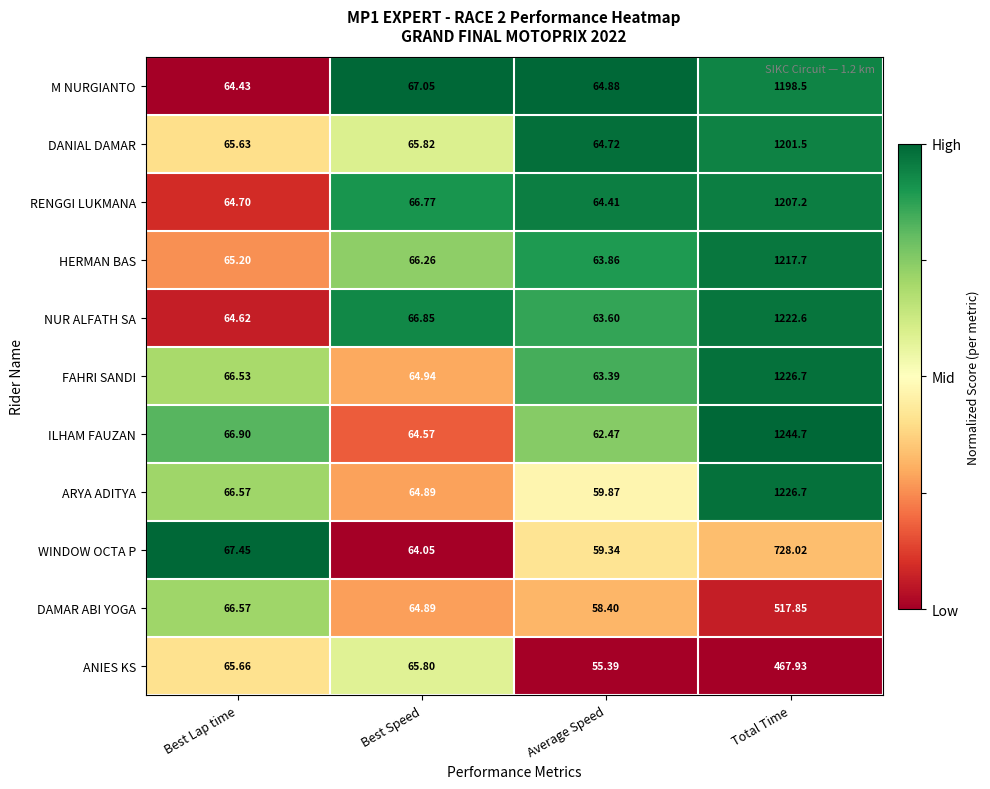

List the labels in order of NUR ALFATH SA value, smallest first.

Average Speed, Best Lap time, Best Speed, Total Time